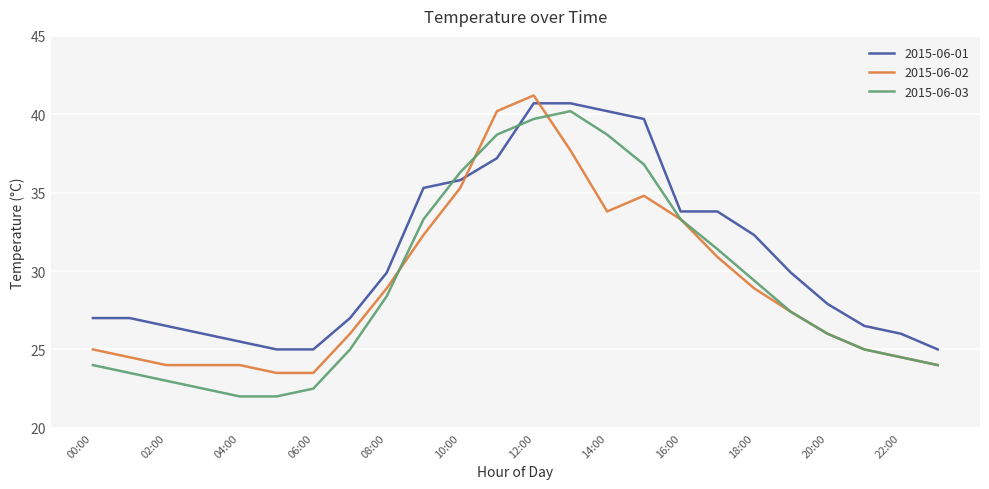

Which series has the largest total across all categories?

2015-06-01